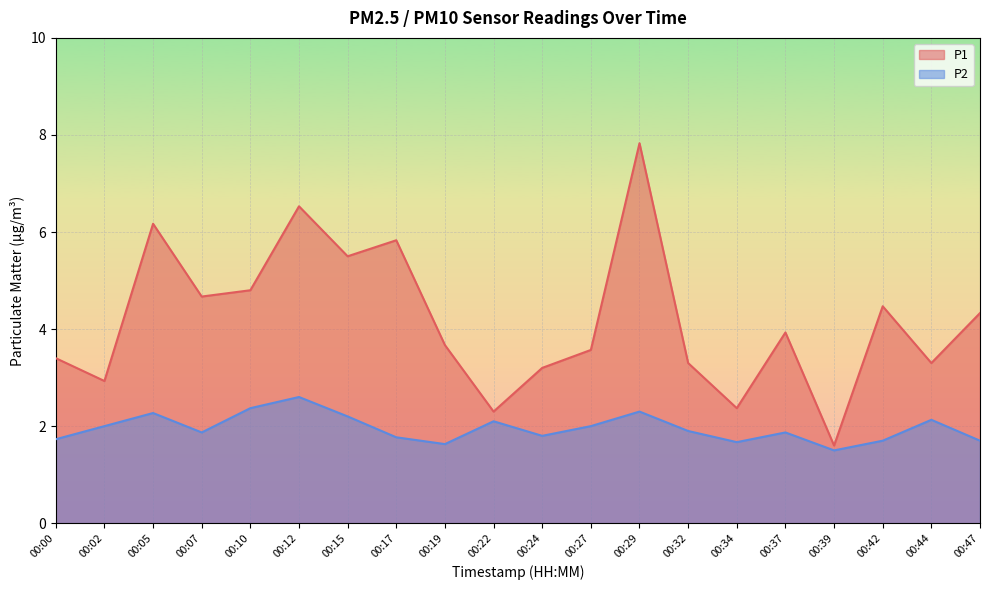

What is the difference between the maximum and minimum values in the P1 series?

6.2